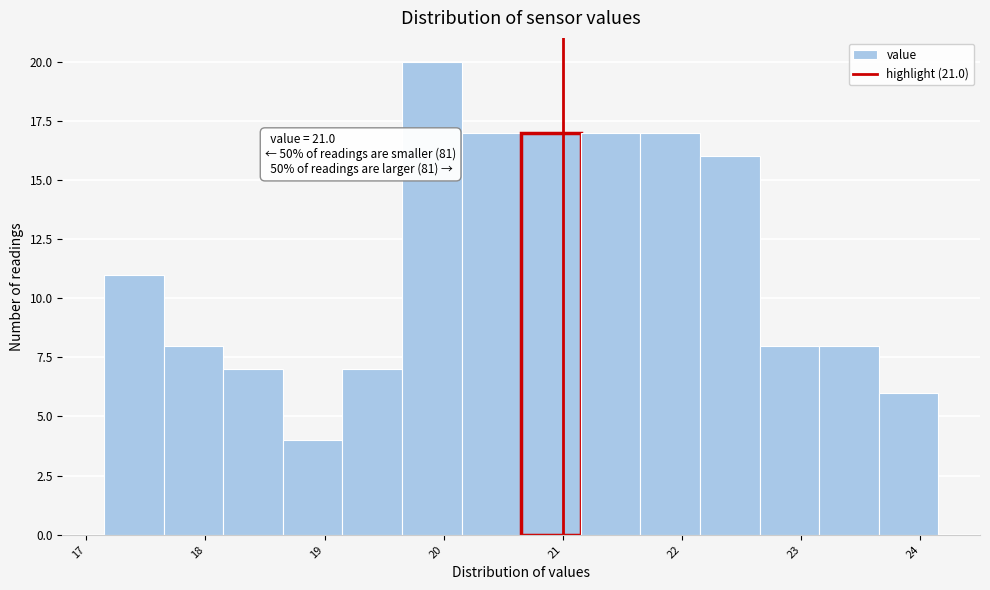

Over which range of the x-axis is the bar tallest?

19.65 to 20.15